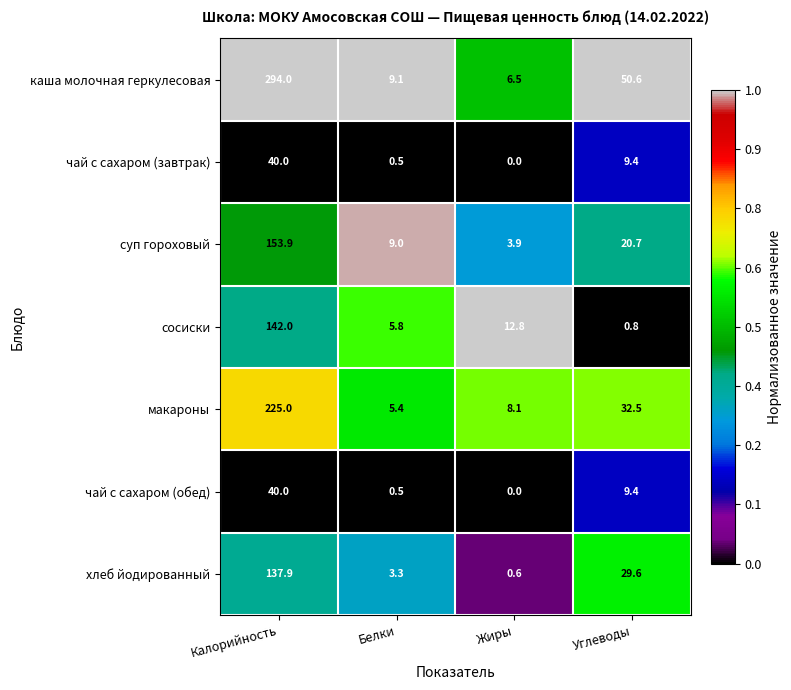

What is the difference between the хлеб йодированный values at Жиры and Белки?

2.7